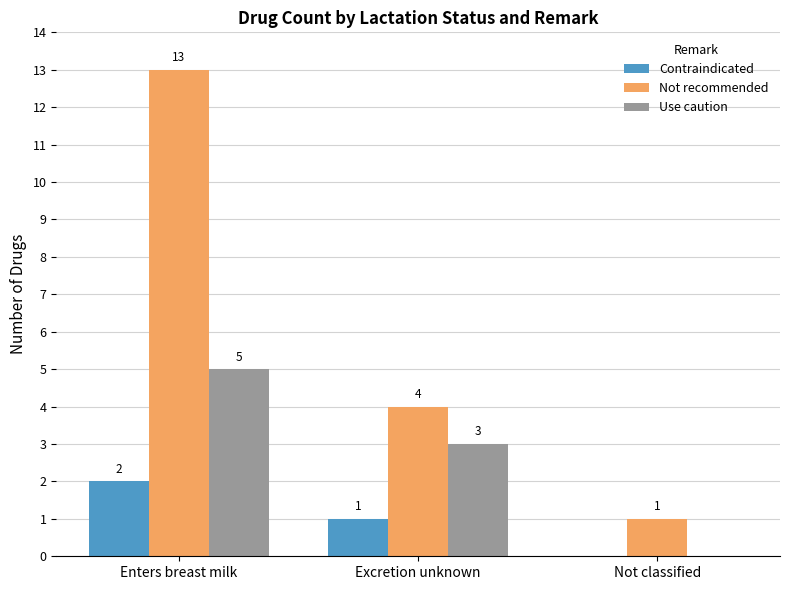

Is it true that Use caution equals 7 at Enters breast milk?

False